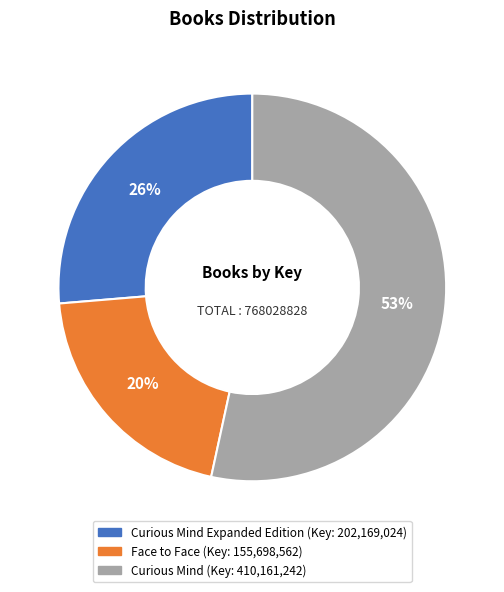

To the nearest percent, what is the average slice percentage?

33%